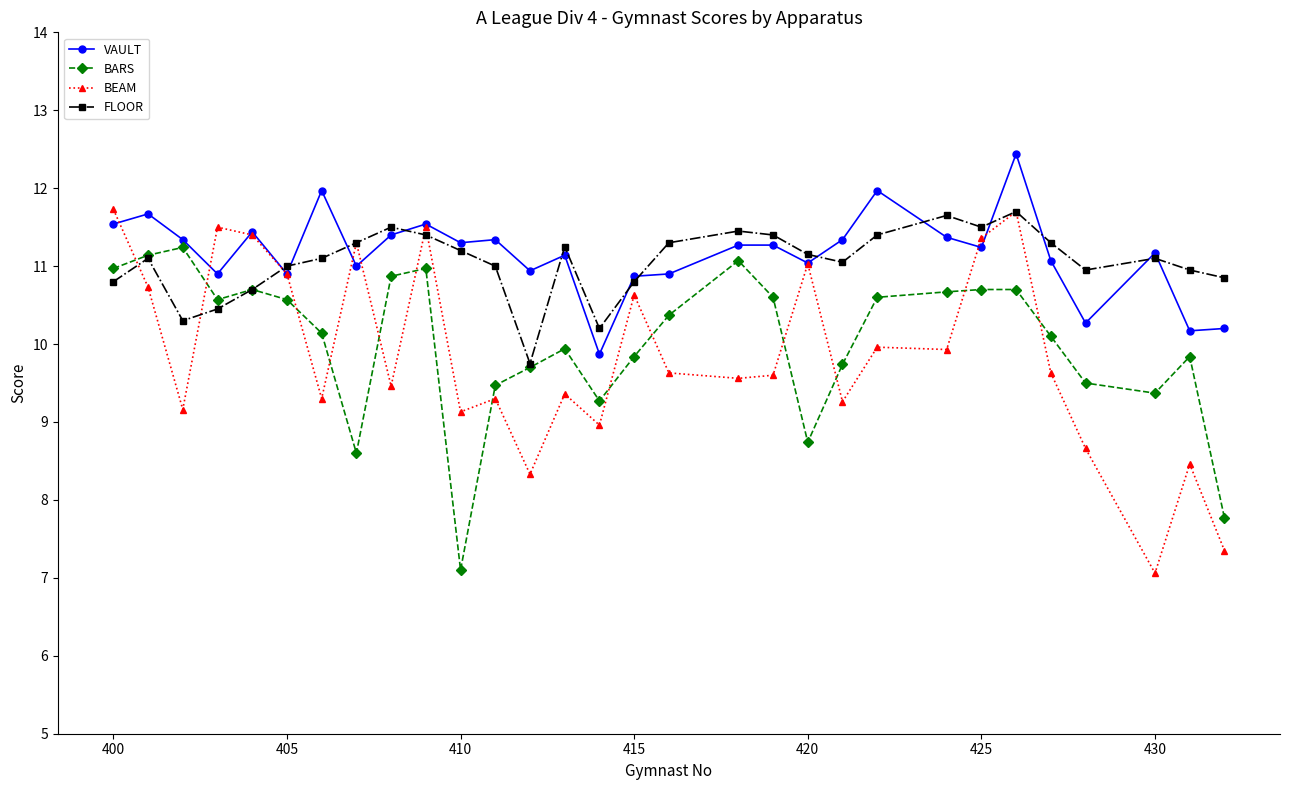

Which series has the widest spread of values?

BEAM